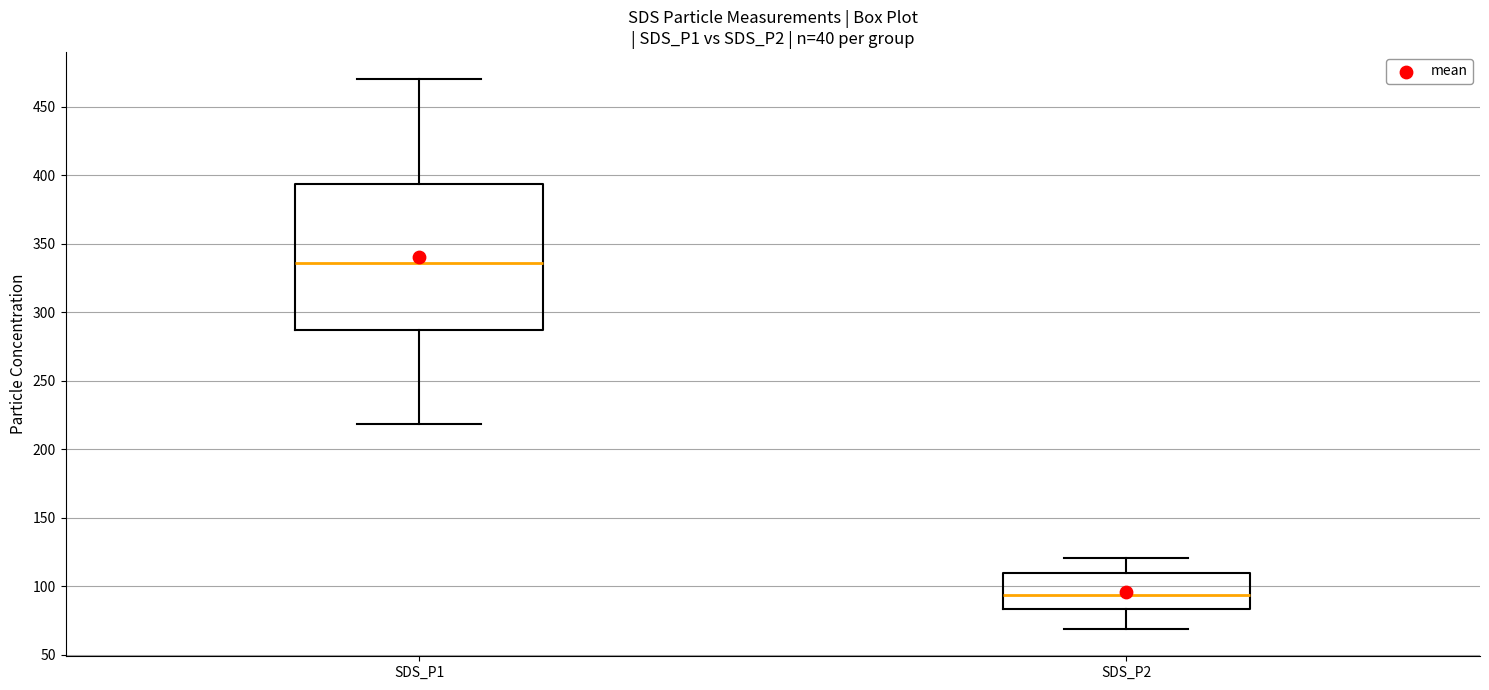

Where does the upper whisker of the box for SDS_P1 end on the y-axis? The values are not printed on the chart, so give them approximately, as read against the axis.

470